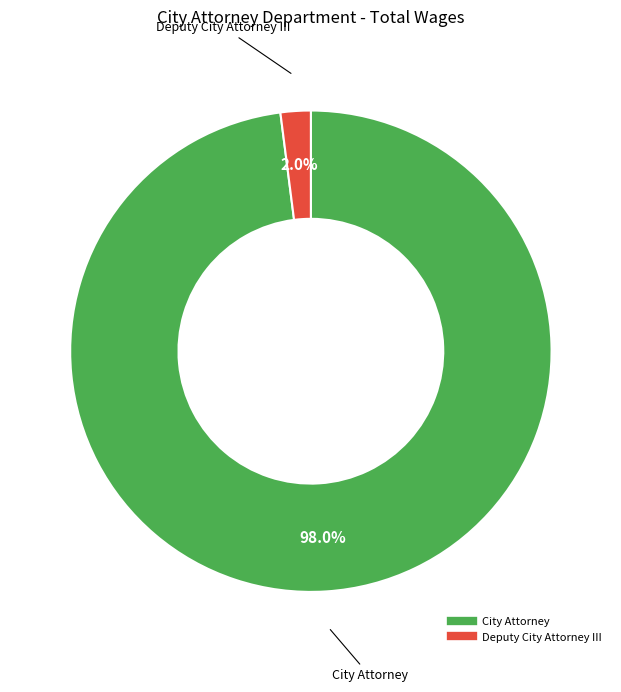

To the nearest percent, what is the combined percentage of City Attorney and Deputy City Attorney III?

100%